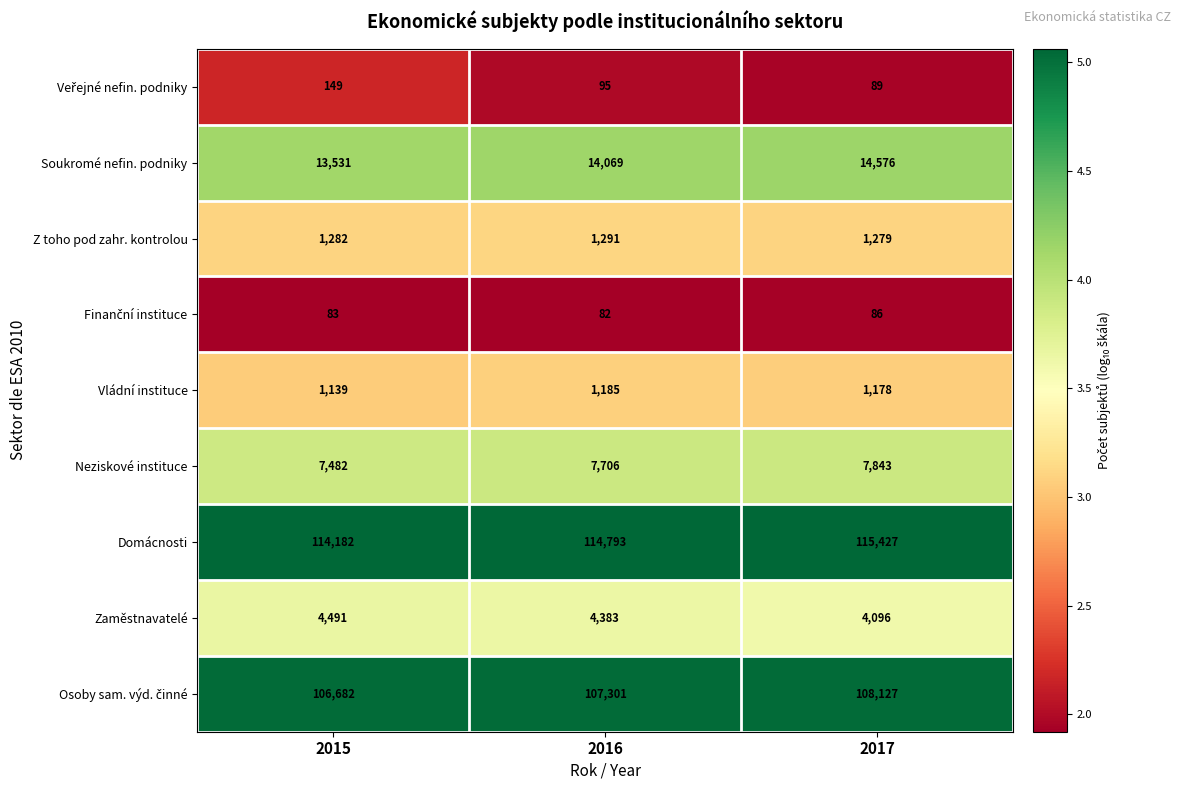

What is the sum of the Soukromé nefin. podniky values at 2015 and 2016?

27600